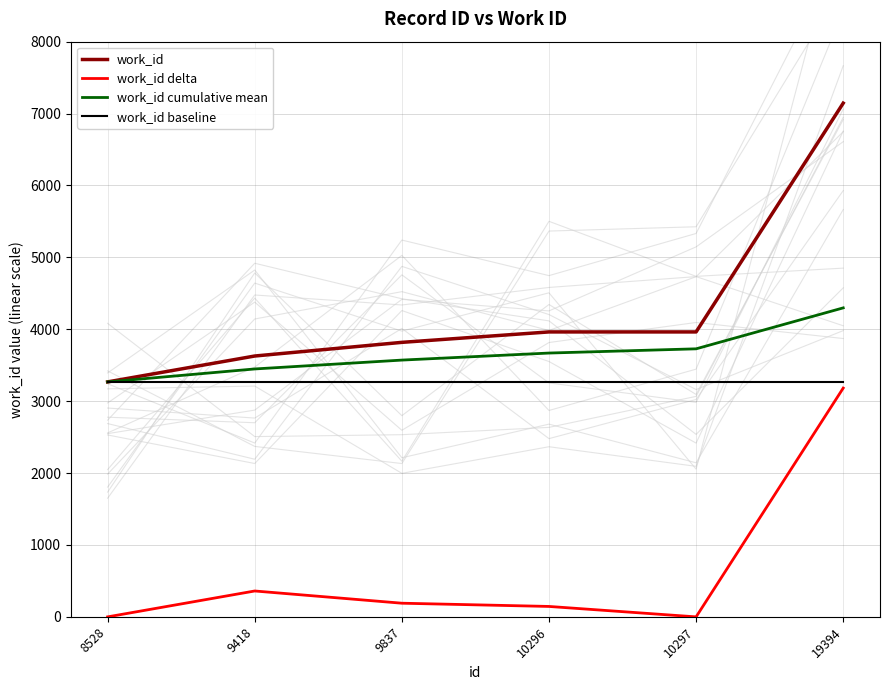

The work_id delta series shows 239.7 at 10296. True or false?

False